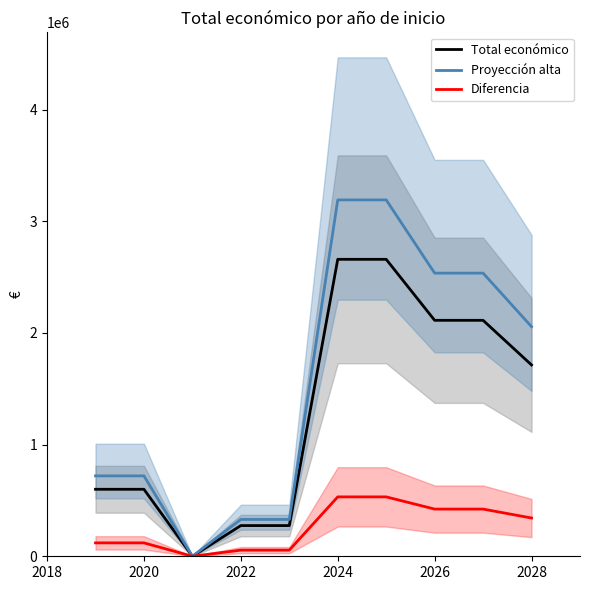

What is the spread (max minus min) of values at 2026?

2112798.1